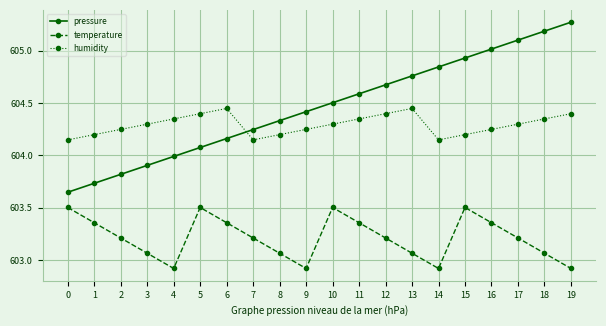

Which series has the largest total across all categories?

pressure